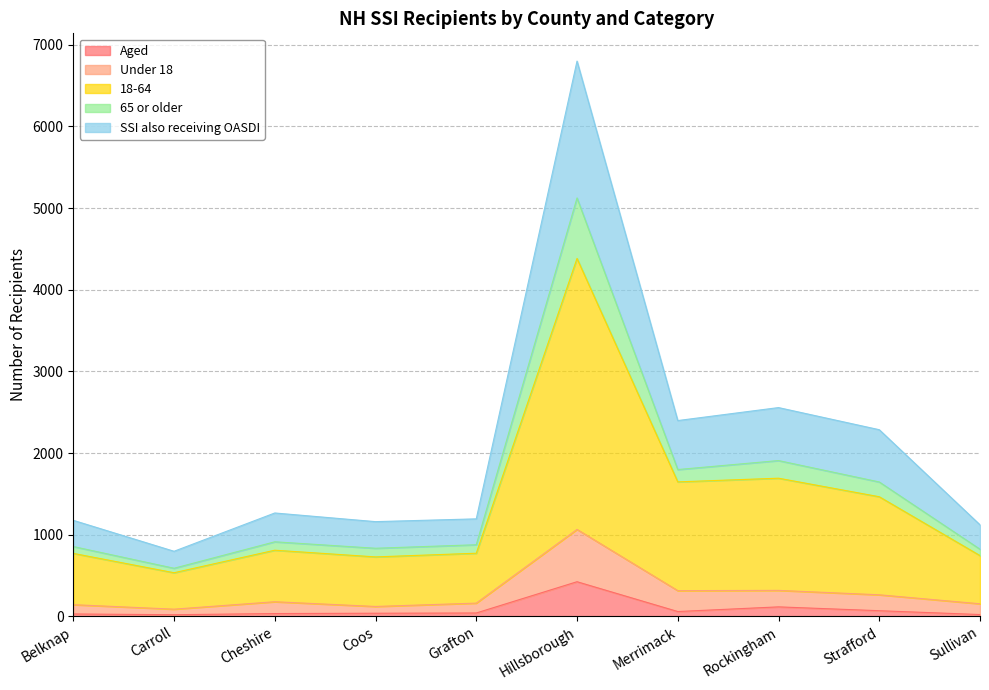

What is the total value across all series at Hillsborough?

6801